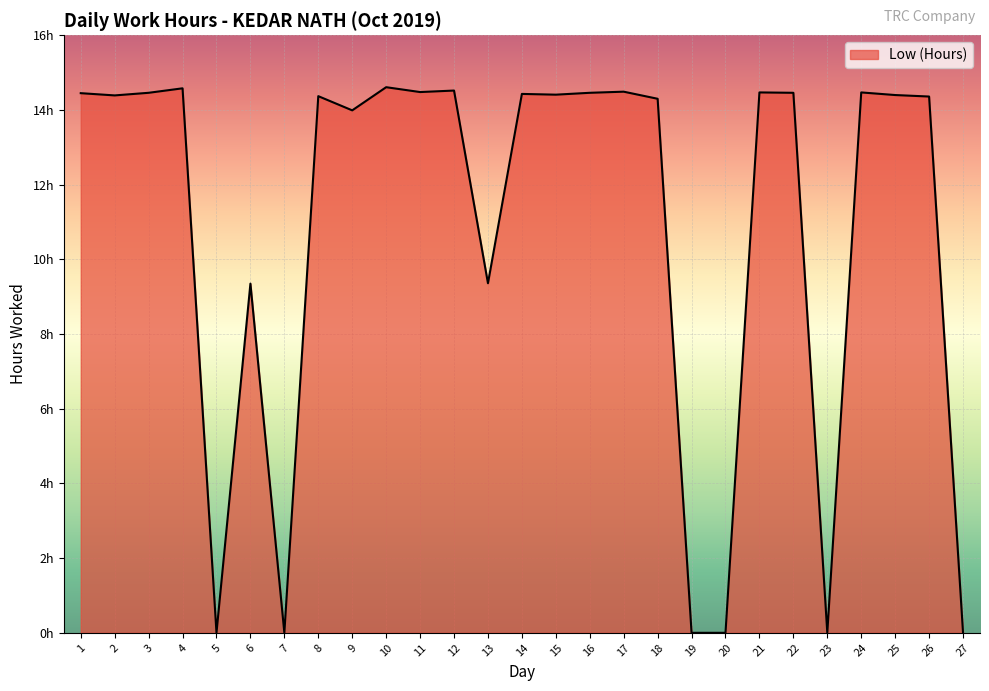

The value at 27 is 0.0. True or false?

True